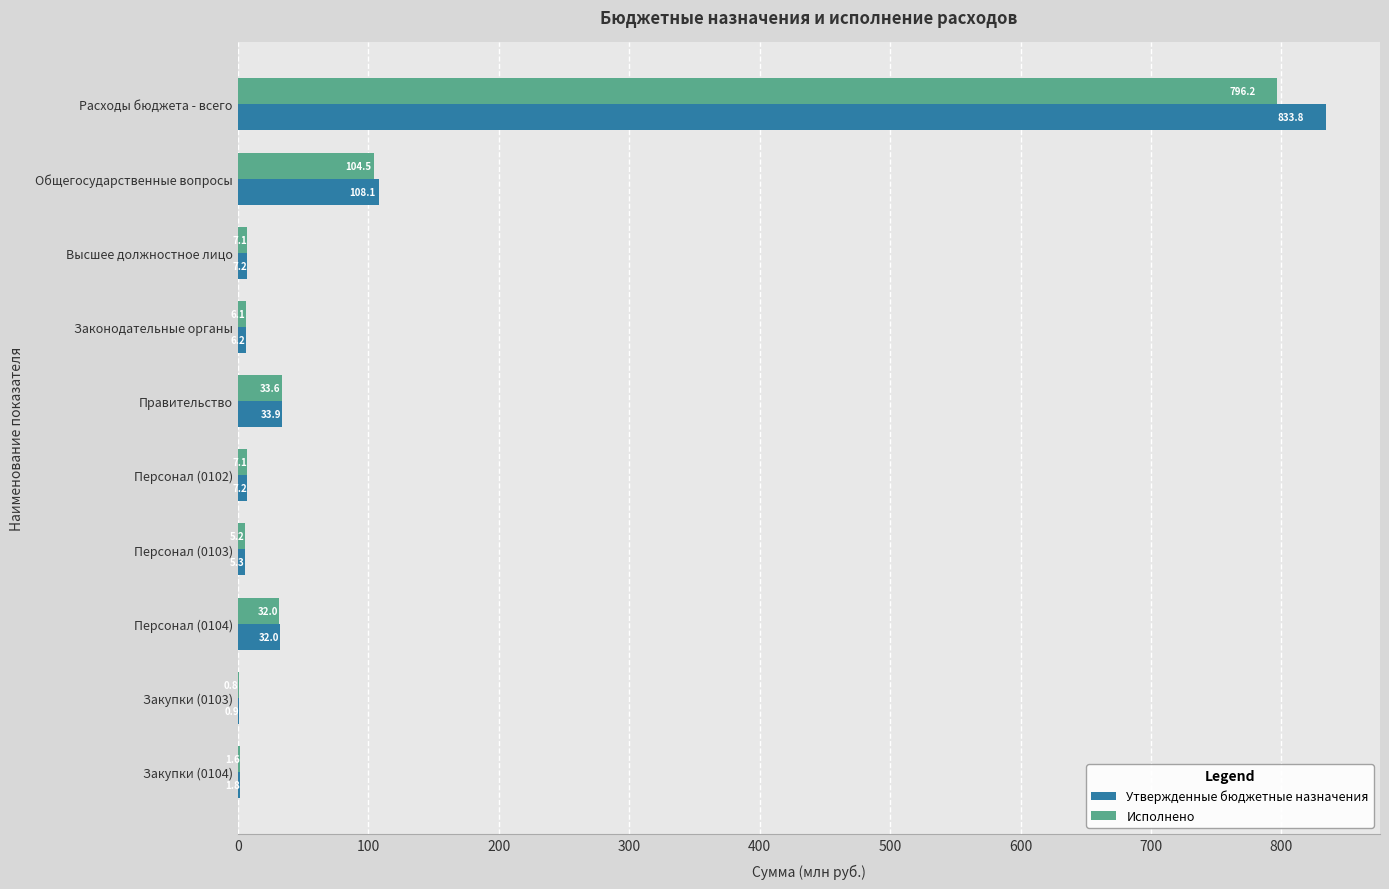

What is the sum of the Утвержденные бюджетные назначения values at Персонал (0103) and Закупки (0104)?

7.1